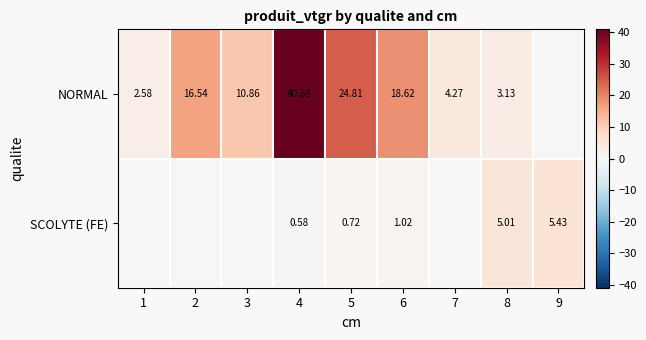

Which series changed the most between 5 and 8?

NORMAL